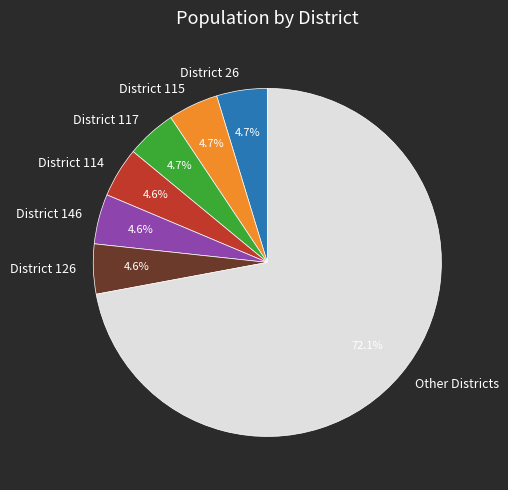

Combined, do Other Districts and District 146 account for over 50%?

Yes